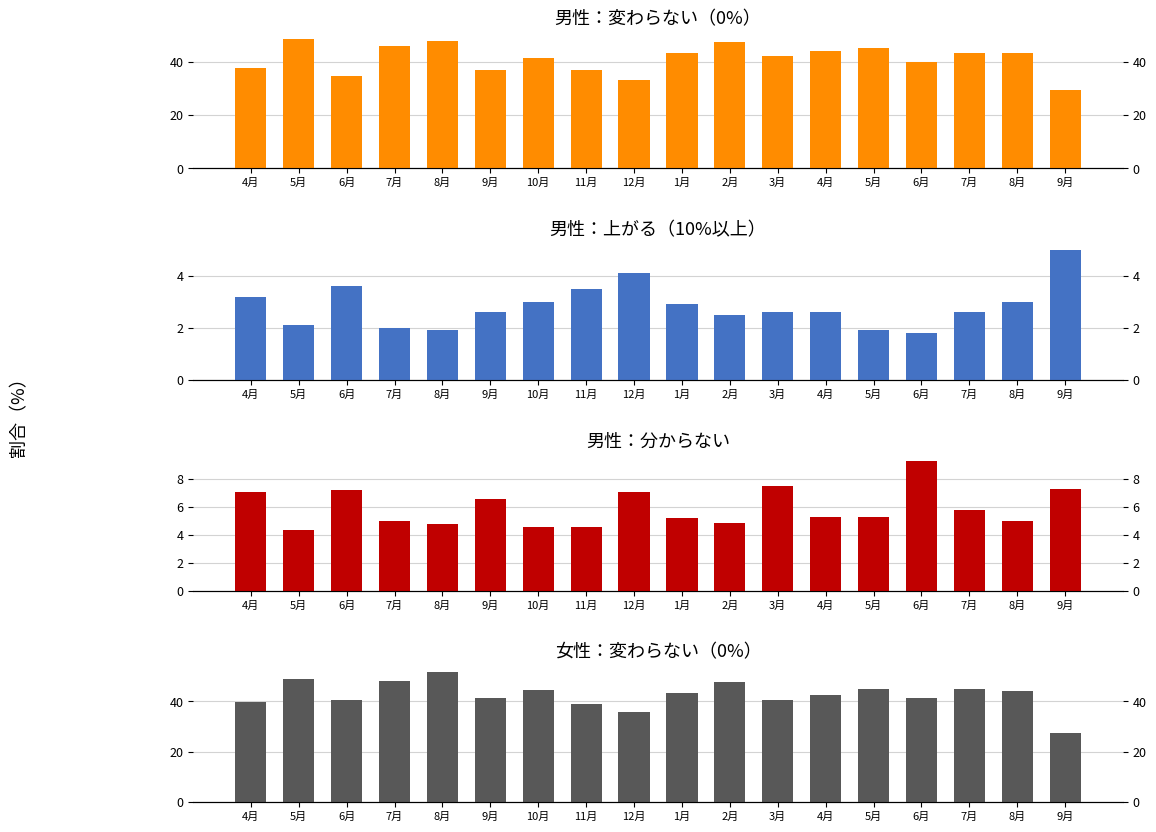

Reading left to right, list all the values displayed in this chart.

男性：変わらない（0%）: 4月=37.6	5月=48.7	6月=34.7	7月=45.8	8月=47.8	9月=37.0	10月=41.5	11月=37.1	12月=33.1	1月=43.4	2月=47.4	3月=42.2	4月=43.9	5月=45.2	6月=40.1	7月=43.3	8月=43.2	9月=29.3
男性：上がる（10%以上）: 4月=3.2	5月=2.1	6月=3.6	7月=2.0	8月=1.9	9月=2.6	10月=3.0	11月=3.5	12月=4.1	1月=2.9	2月=2.5	3月=2.6	4月=2.6	5月=1.9	6月=1.8	7月=2.6	8月=3.0	9月=5.0
男性：分からない: 4月=7.1	5月=4.4	6月=7.2	7月=5.0	8月=4.8	9月=6.6	10月=4.6	11月=4.6	12月=7.1	1月=5.2	2月=4.9	3月=7.5	4月=5.3	5月=5.3	6月=9.3	7月=5.8	8月=5.0	9月=7.3
女性：変わらない（0%）: 4月=39.7	5月=48.7	6月=40.5	7月=48.1	8月=51.5	9月=41.2	10月=44.6	11月=38.8	12月=35.7	1月=43.3	2月=47.8	3月=40.6	4月=42.6	5月=45.1	6月=41.2	7月=44.8	8月=44.1	9月=27.6